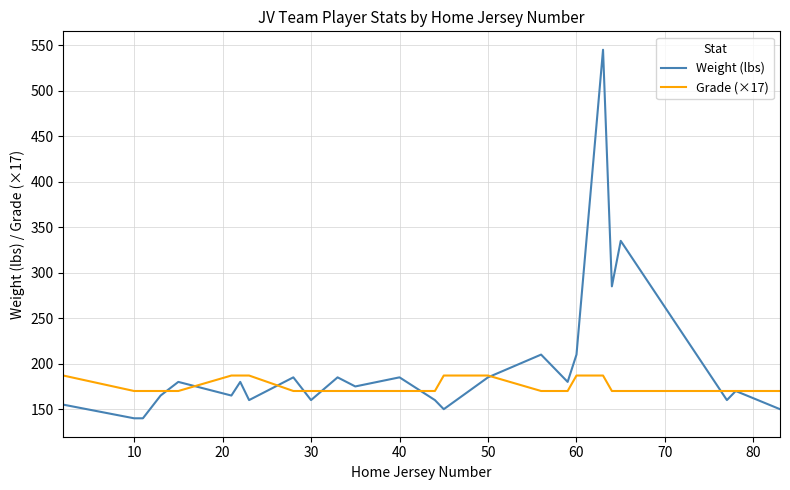

Which series has the largest total across all categories?

Weight (lbs)